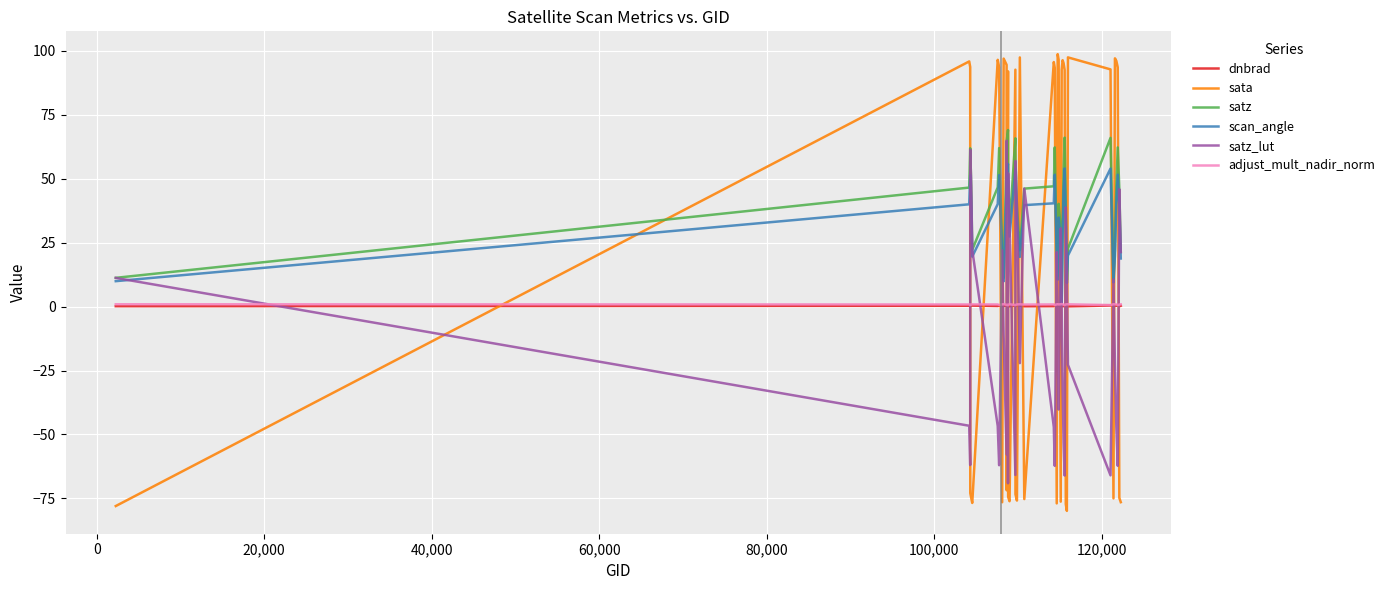

What is the greatest value displayed?

98.7